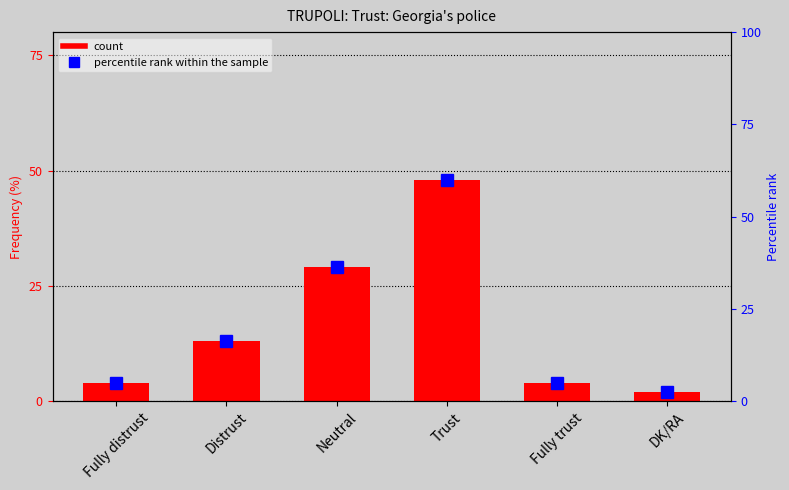

Count the number of categories in the chart.

6